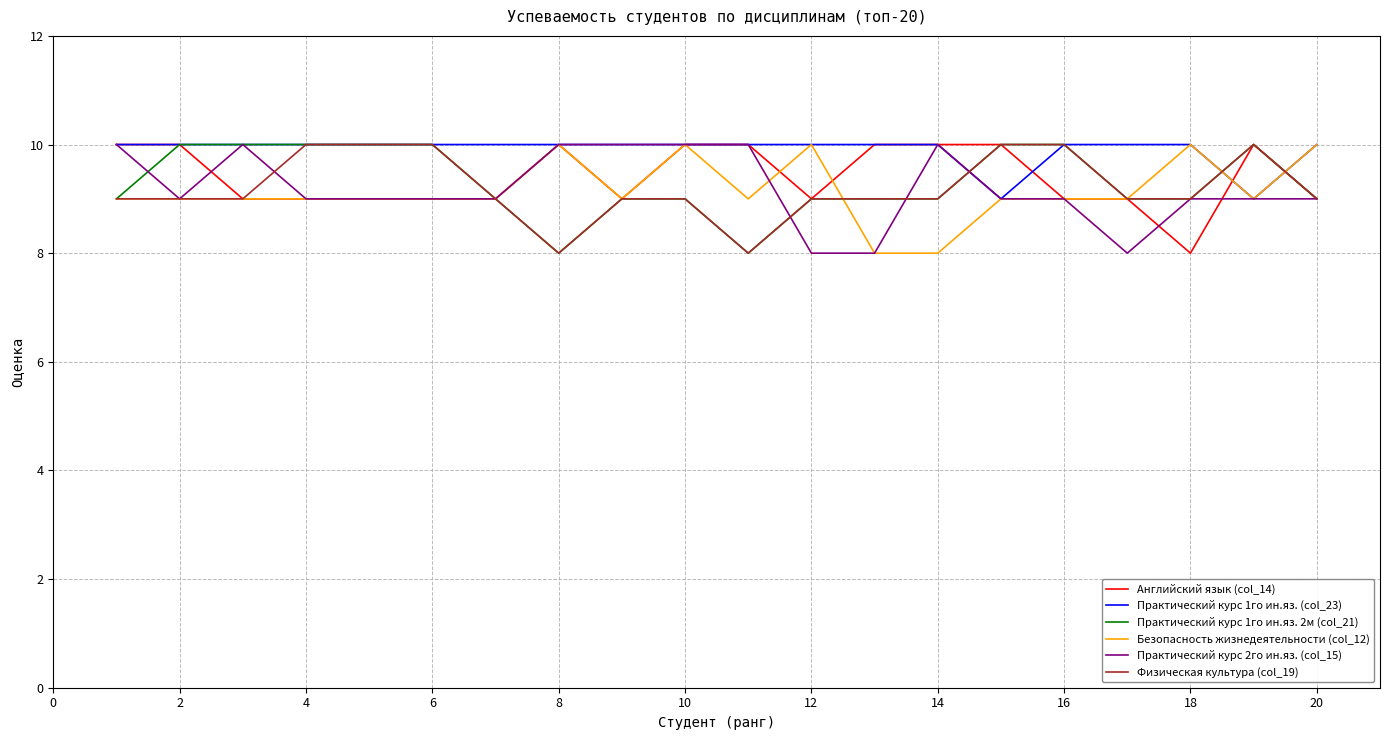

Which series has the largest total across all categories?

Практический курс 1го ин.яз. (col_23)